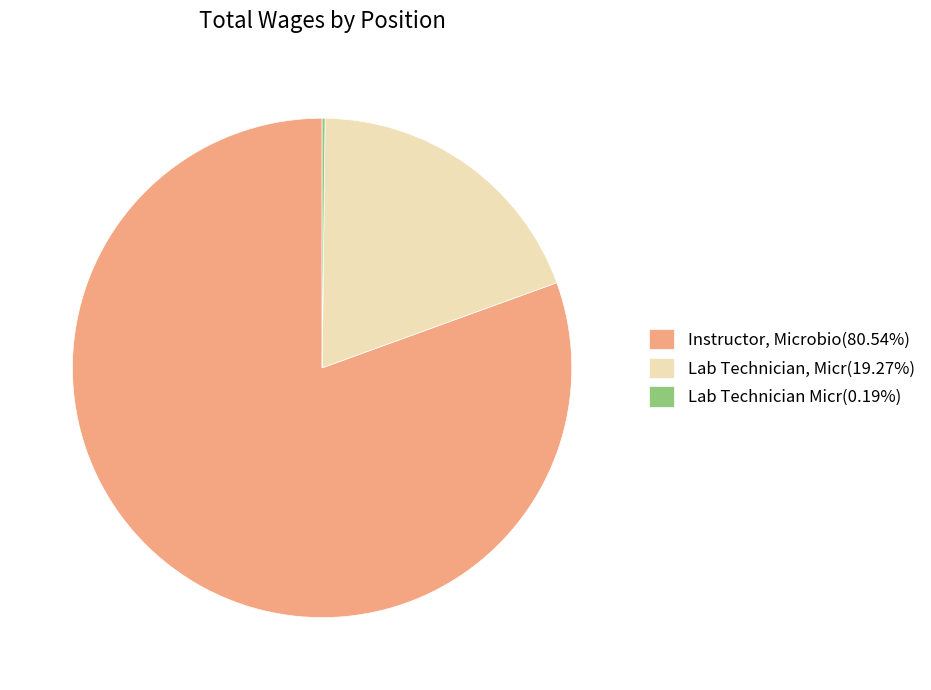

Is Instructor, Microbio(80.54%) the majority of the pie?

Yes